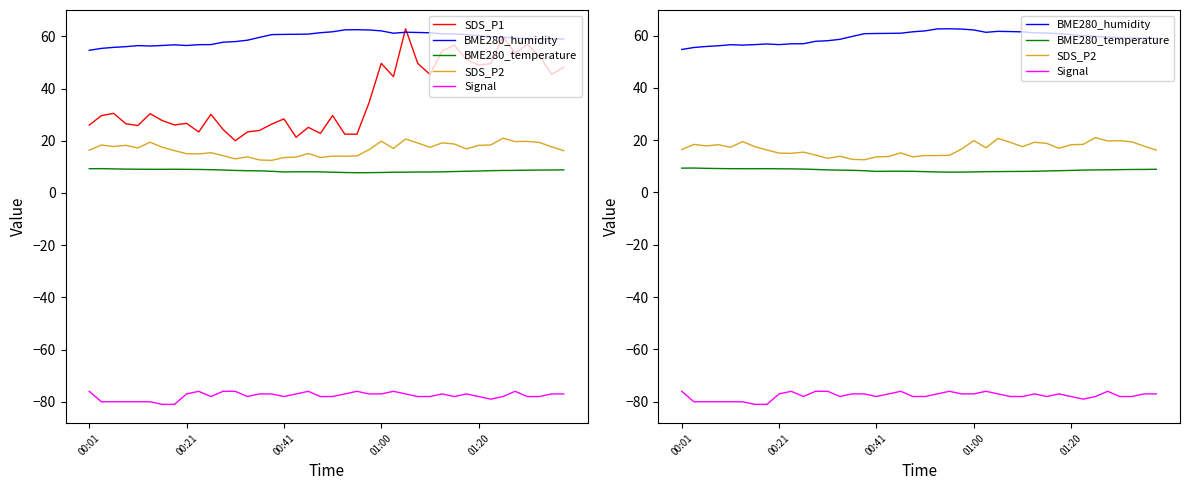

What value does the BME280_humidity series have at 34?

59.6